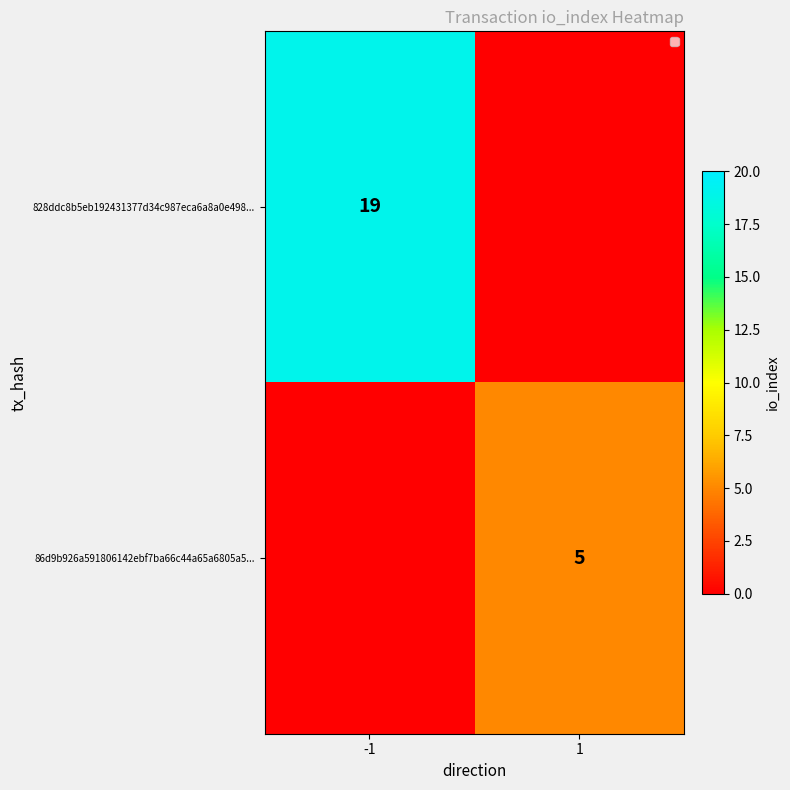

How many categories are shown in the chart?

2